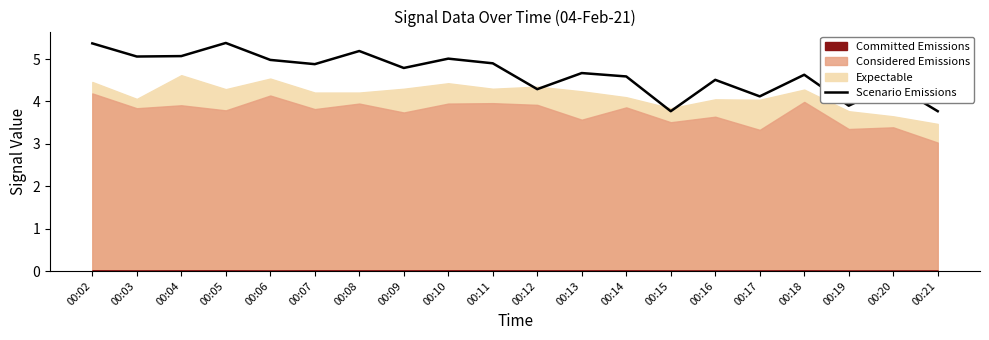

Reading right to left, extract all data points from this chart.

3.8	4.4	3.9	4.6	4.1	4.5	3.8	4.6	4.7	4.3	4.9	5.0	4.8	5.2	4.9	5.0	5.4	5.1	5.1	5.4